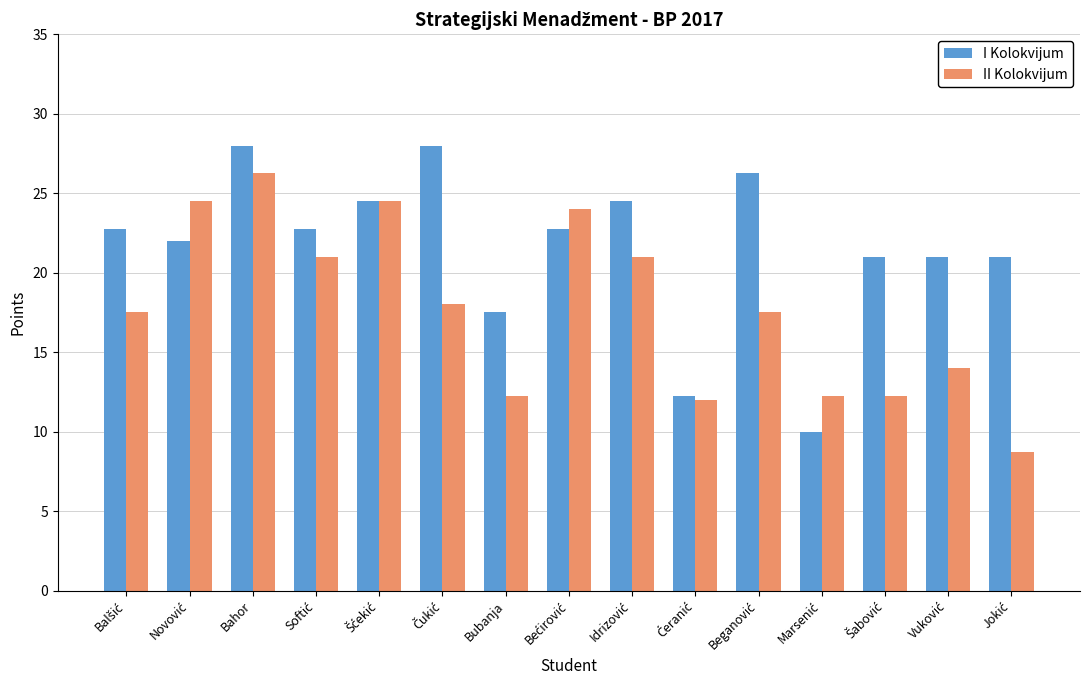

List the series in order of their overall mean, highest first.

I Kolokvijum, II Kolokvijum